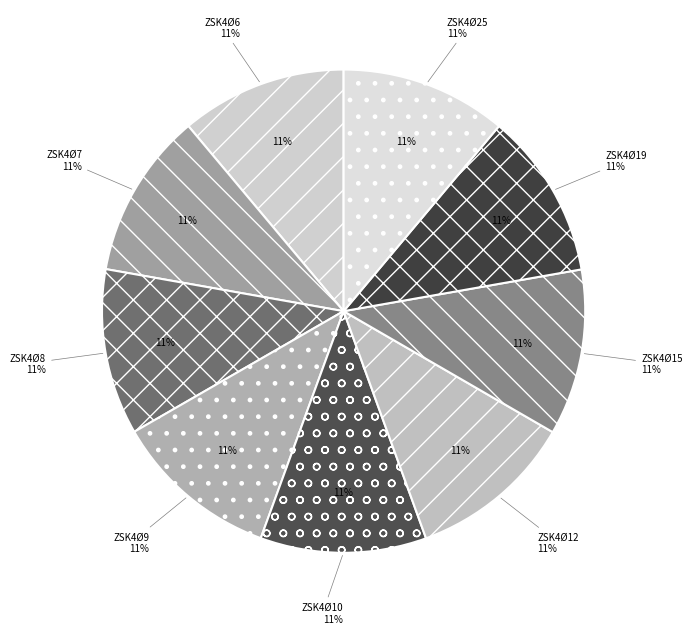

To the nearest percent, what portion does ZSK4Ø6 represent?

11%